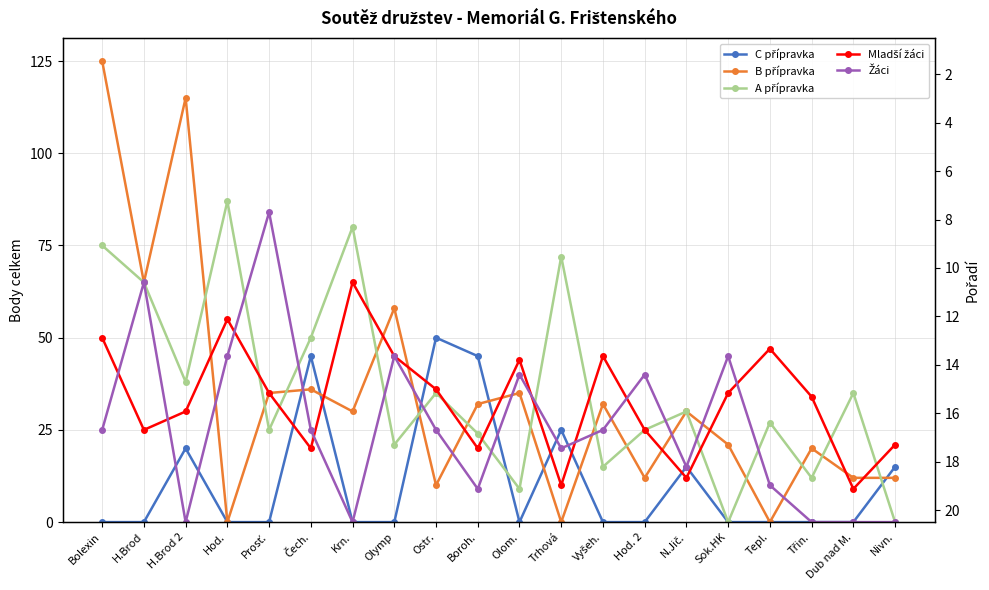

Rank the series by their maximum value, from highest to lowest.

B přípravka, A přípravka, Žáci, Mladší žáci, C přípravka